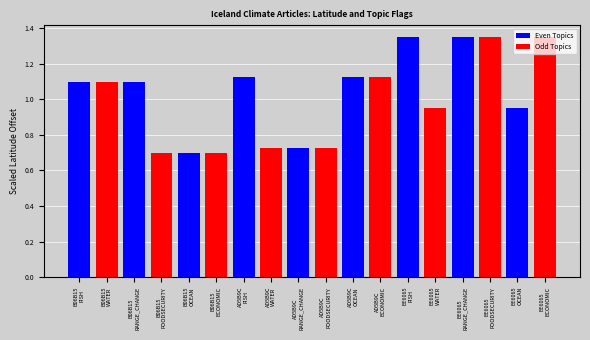

Which series has the largest total across all categories?

Even Topics